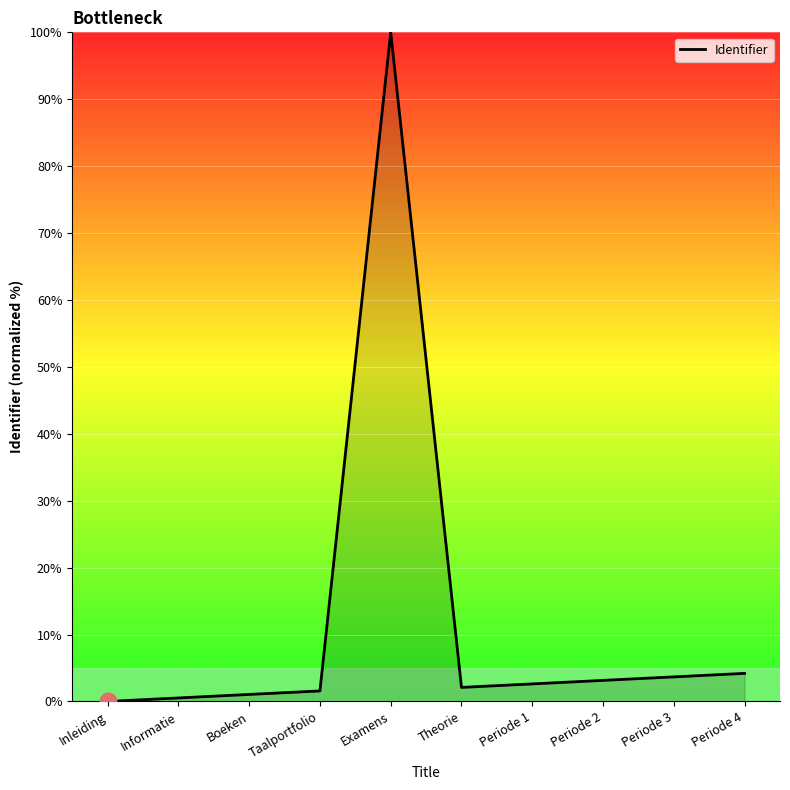

How many lines are shown in the chart?

1